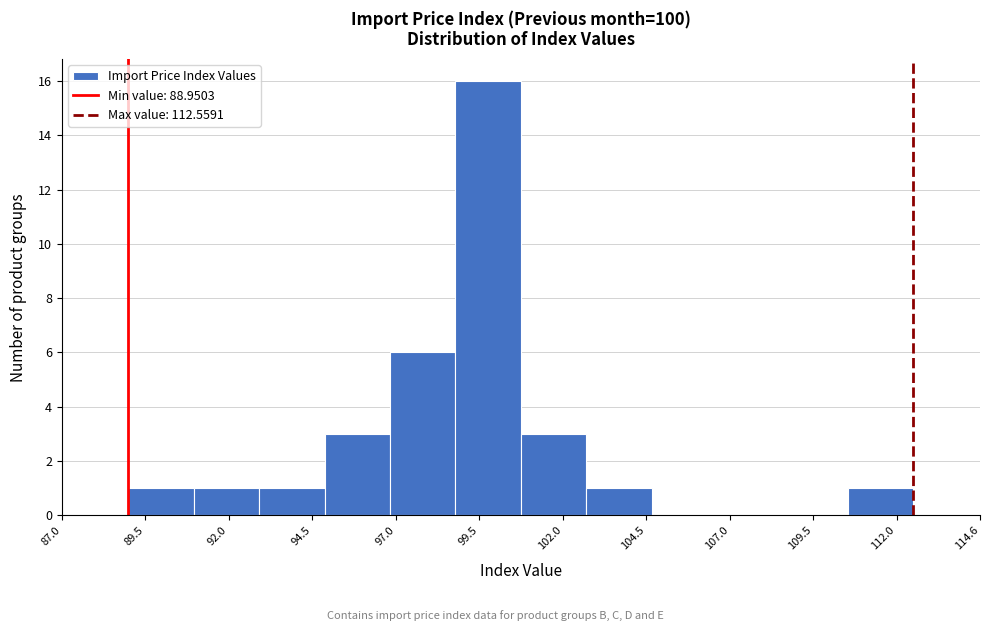

Read against the x-axis, roughly where is the centre of the tallest bar?

100.0